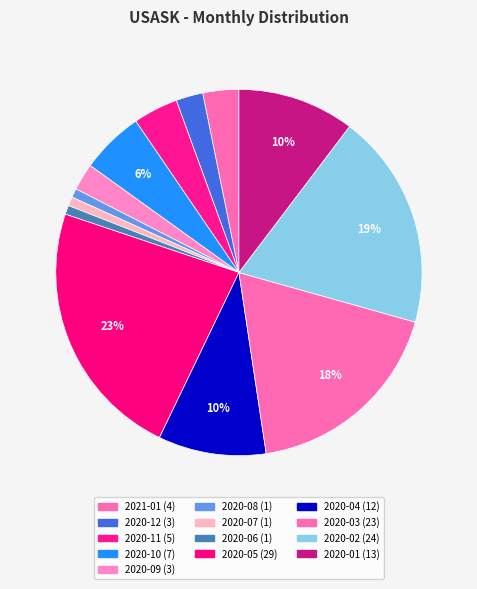

Is the sum of 2020-03 and 2020-05 greater than half?

No